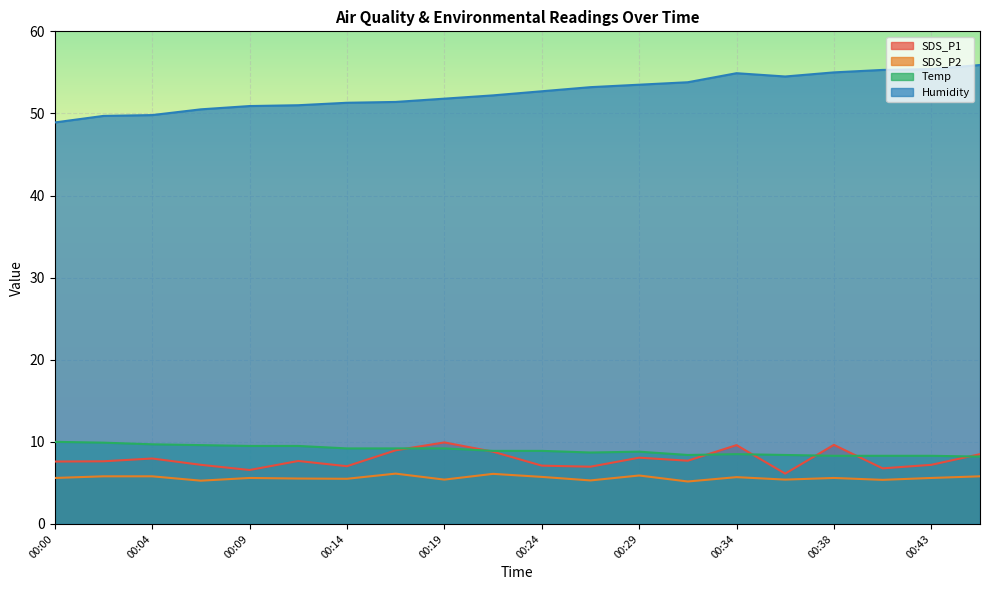

True or false: Humidity has a value of 49.7 at 00:02.

True